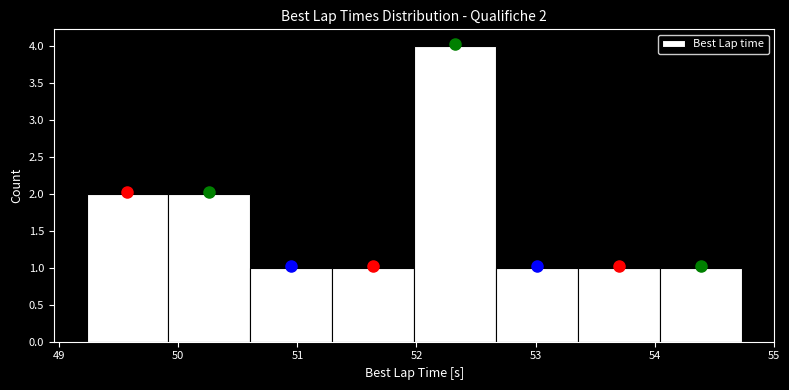

Over which range of the x-axis is the bar tallest?

52.0 to 52.7